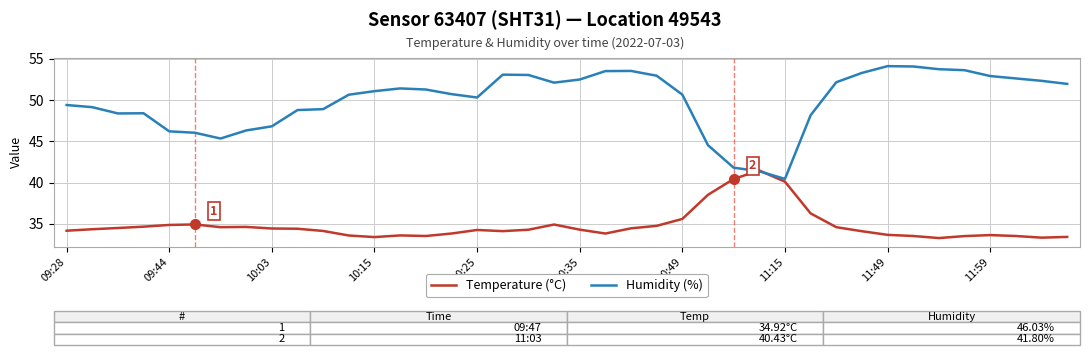

What are all the series names shown in the legend?

Temperature (°C), Humidity (%)